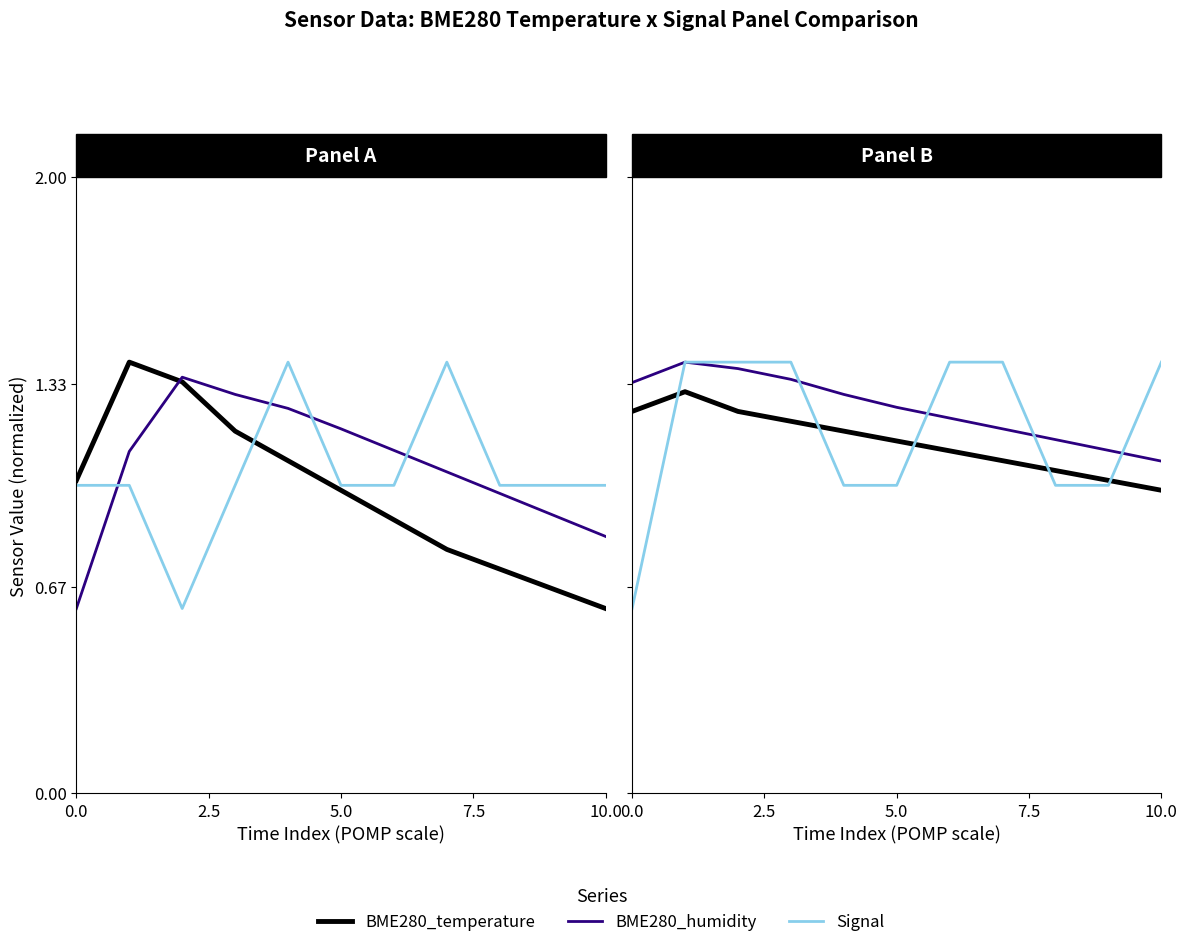

Does the chart have visible grid lines?

No